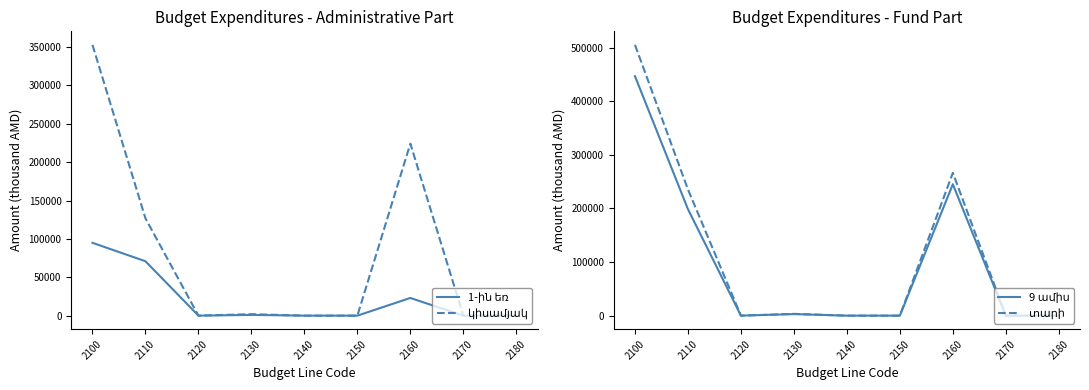

Which series has the widest spread of values?

տարի